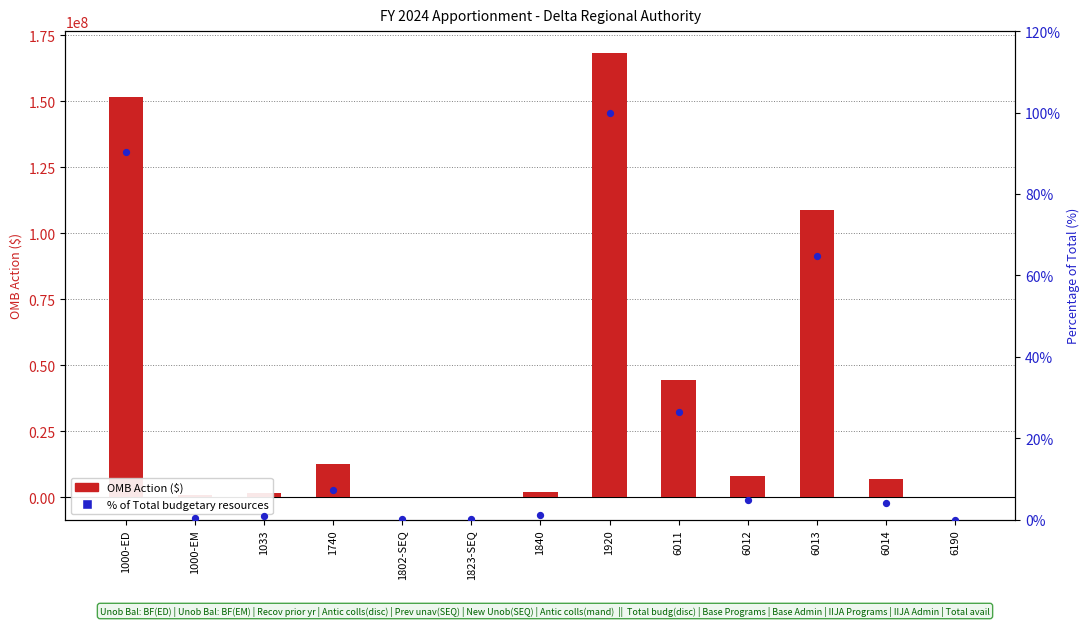

Which series reaches the minimum Y coordinate?

OMB Action ($)